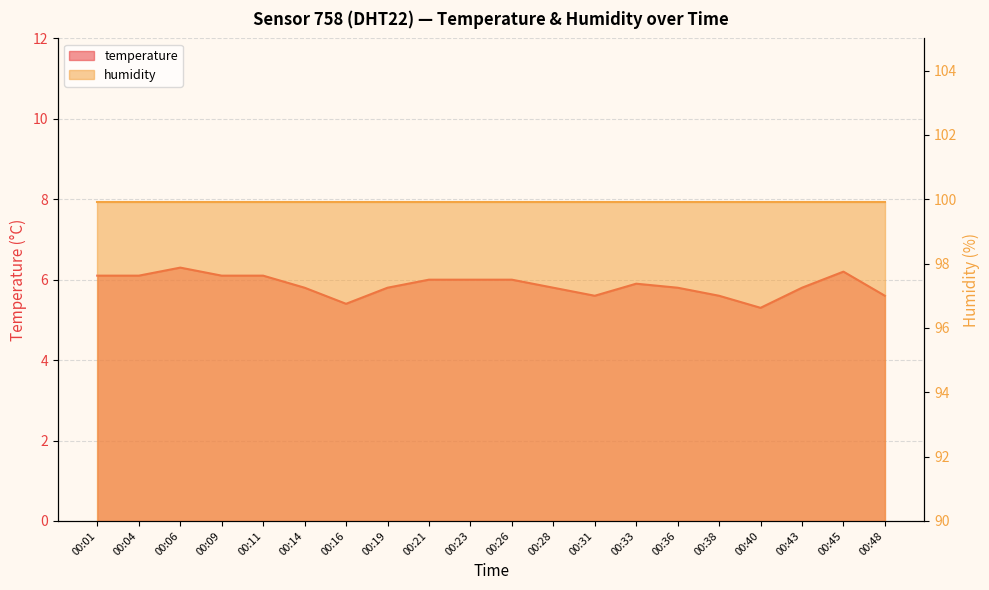

Reading left to right, transcribe all the data shown in this chart.

6.1	6.1	6.3	6.1	6.1	5.8	5.4	5.8	6.0	6.0	6.0	5.8	5.6	5.9	5.8	5.6	5.3	5.8	6.2	5.6